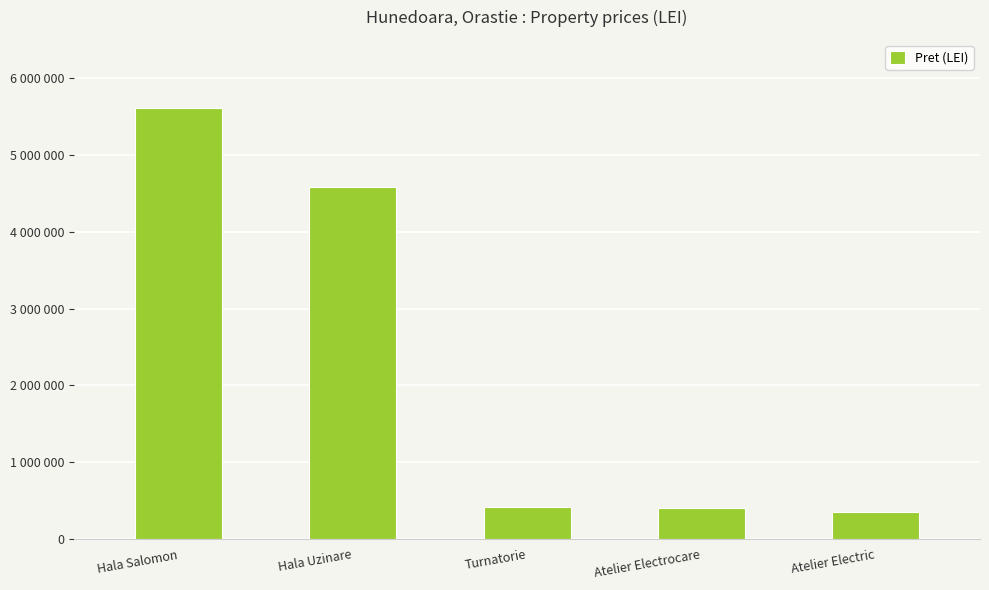

Rank the categories by value from lowest to highest.

Atelier Electric, Atelier Electrocare, Turnatorie, Hala Uzinare, Hala Salomon